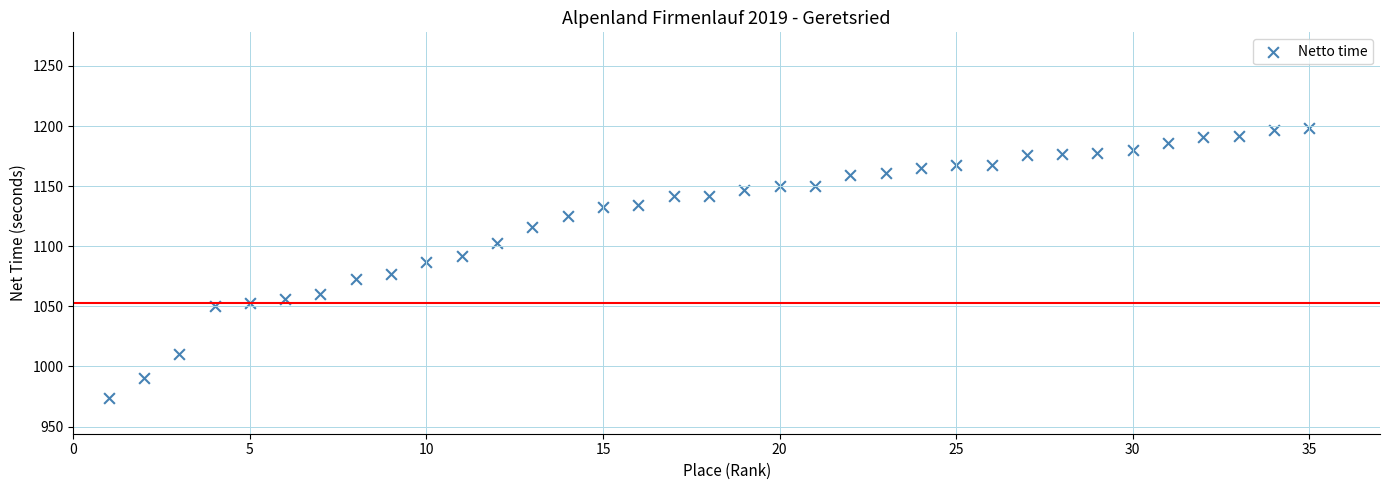

What is the range of Y values (max minus min)?

224